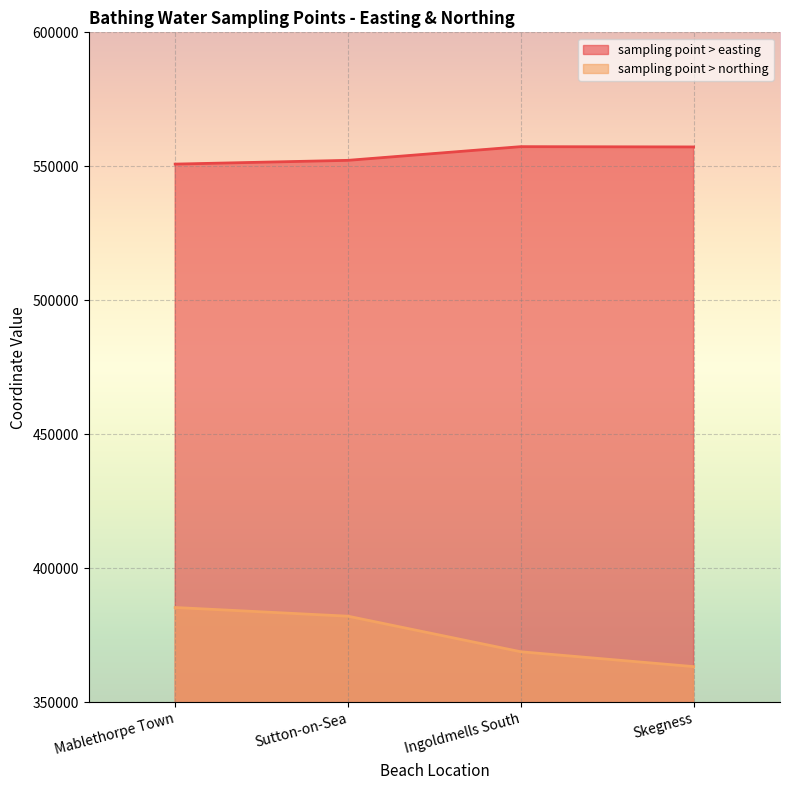

What is the minimum value shown in the chart?

363356